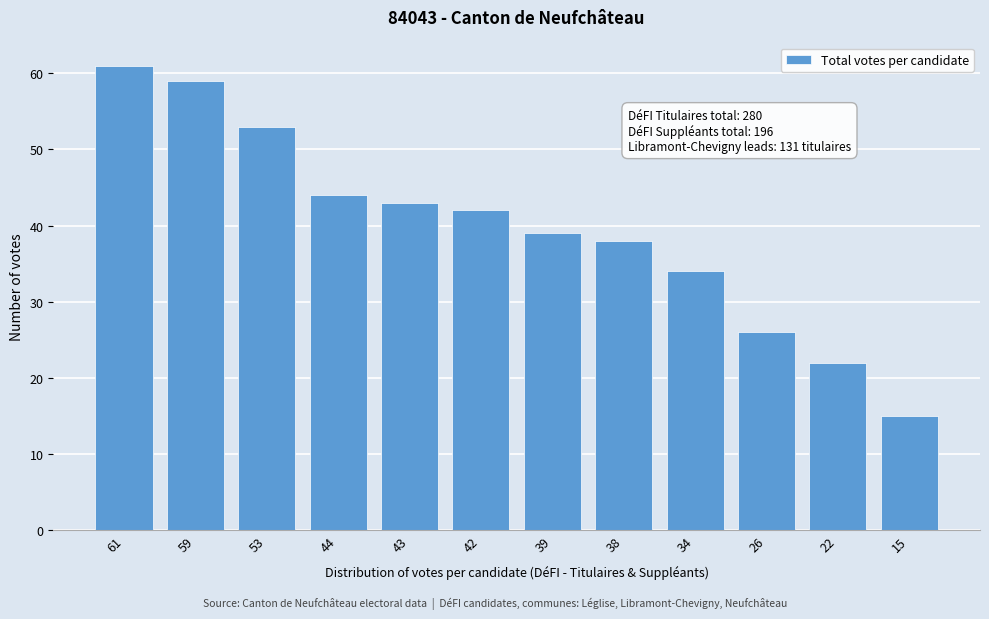

Reading right to left, what are all the values shown in this chart?

15	22	26	34	38	39	42	43	44	53	59	61